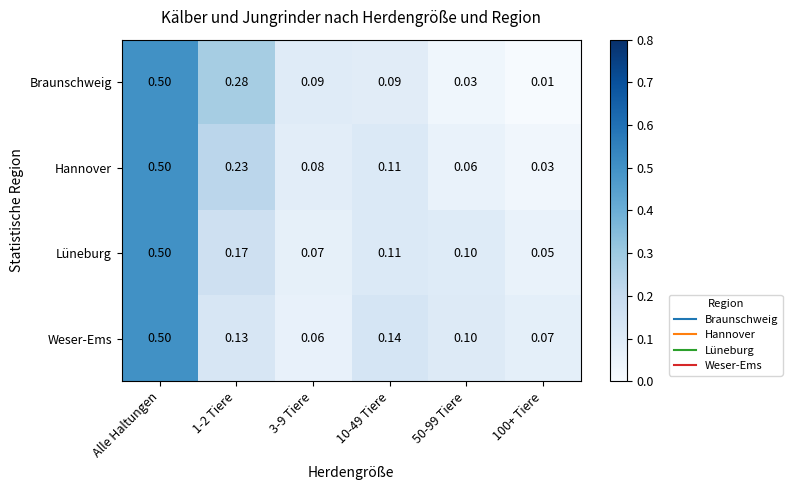

At 3-9 Tiere, list the series in order from largest to smallest.

Braunschweig, Hannover, Lüneburg, Weser-Ems